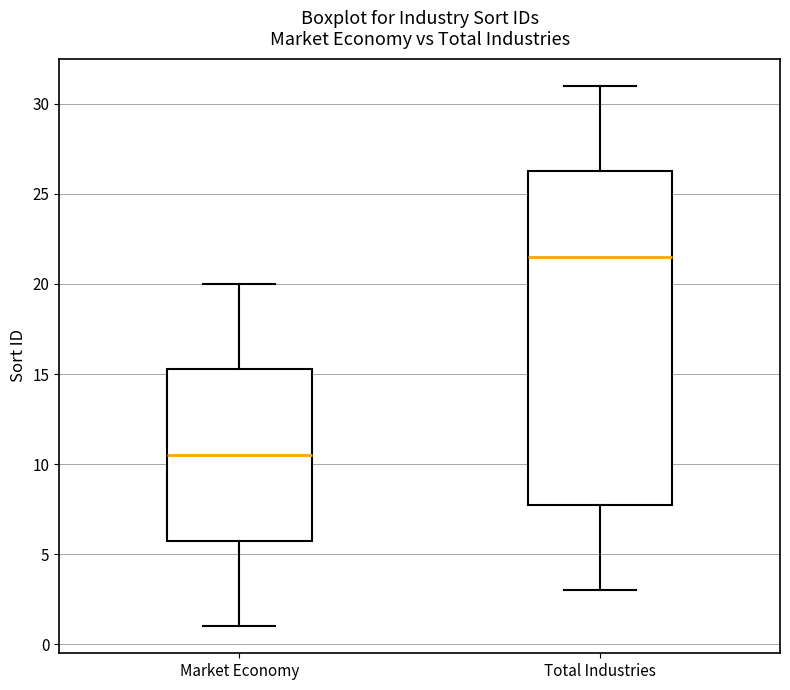

Reading left to right, transcribe this box plot: for each box, give where its median line is, the range the box spans, and where its two whiskers end, as read against the y-axis. The values are not printed on the chart, so give them approximately, as read against the axis.

Market Economy: median 10.5, box 6.0 to 15.5, whiskers 1.0 to 20.0
Total Industries: median 21.5, box 8.0 to 26.5, whiskers 3.0 to 31.0